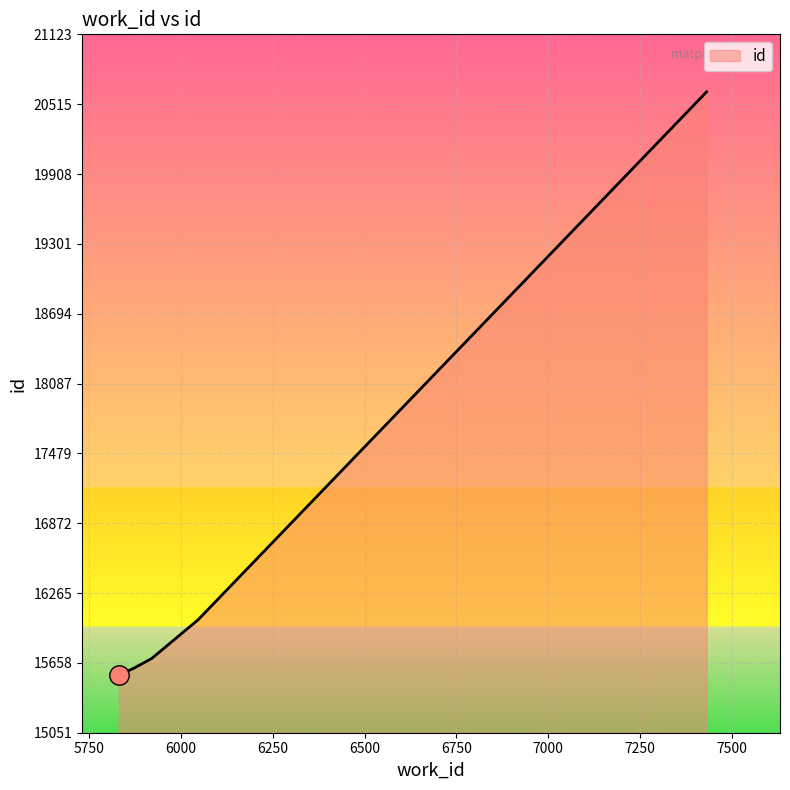

What is the maximum value shown in the chart?

20623